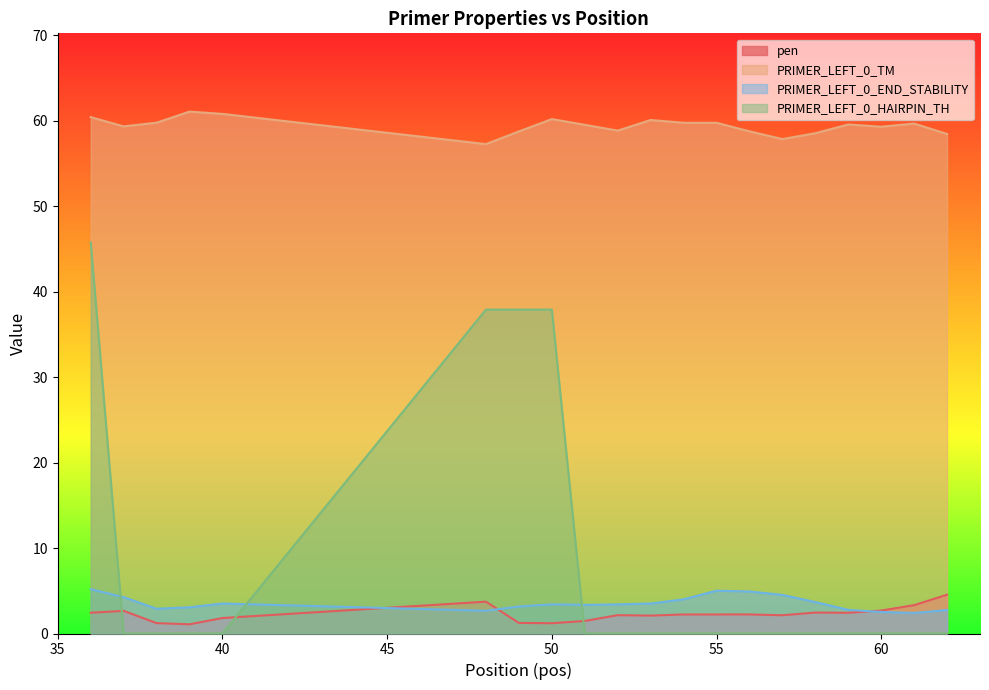

Reading left to right, transcribe all the data shown in this chart.

pen: 2.4	2.6	1.2	1.1	1.8	3.7	1.2	1.2	1.5	2.1	2.1	2.2	2.2	2.2	2.1	2.5	2.4	2.7	3.3	4.5
PRIMER_LEFT_0_TM: 60.4	59.4	59.8	61.1	60.8	57.3	58.8	60.2	59.5	58.9	60.1	59.8	59.8	58.8	57.9	58.5	59.6	59.3	59.7	58.5
PRIMER_LEFT_0_END_STABILITY: 5.2	4.3	2.9	3.1	3.5	2.7	3.2	3.4	3.4	3.4	3.5	4.0	5.0	4.9	4.5	3.7	2.8	2.5	2.4	2.8
PRIMER_LEFT_0_HAIRPIN_TH: 45.8	0.0	0.0	0.0	0.0	37.9	37.9	37.9	0.0	0.0	0.0	0.0	0.0	0.0	0.0	0.0	0.0	0.0	0.0	0.0